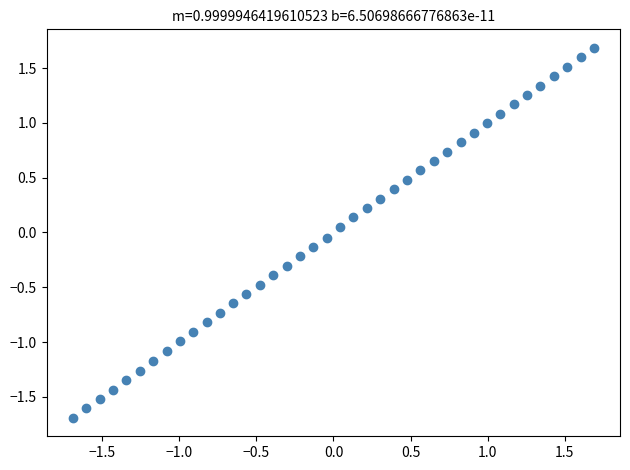

What is the range of X values (max minus min)?

3.4